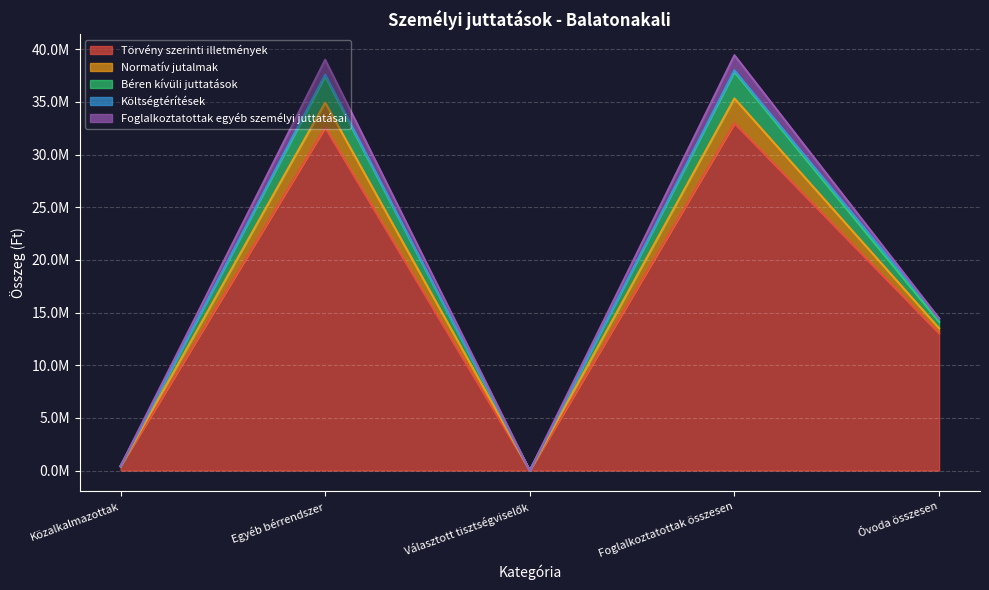

Does the chart display data point markers on the line(s)?

No